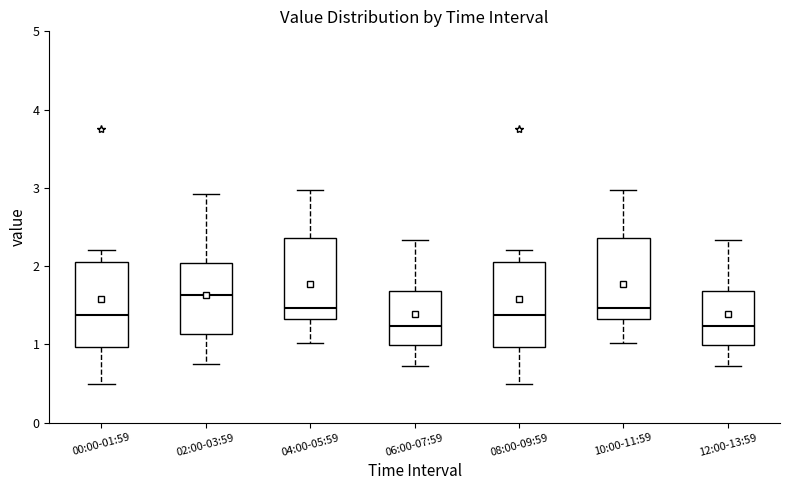

Reading left to right, read every box against the y-axis: the position of its median line, the range the box covers, and the ends of its whiskers. The values are not printed on the chart, so give them approximately, as read against the axis.

00:00-01:59: median 1.4, box 1.0 to 2.1, whiskers 0.5 to 2.2
02:00-03:59: median 1.6, box 1.1 to 2.0, whiskers 0.8 to 2.9
04:00-05:59: median 1.5, box 1.3 to 2.4, whiskers 1.0 to 3.0
06:00-07:59: median 1.2, box 1.0 to 1.7, whiskers 0.7 to 2.3
08:00-09:59: median 1.4, box 1.0 to 2.1, whiskers 0.5 to 2.2
10:00-11:59: median 1.5, box 1.3 to 2.4, whiskers 1.0 to 3.0
12:00-13:59: median 1.2, box 1.0 to 1.7, whiskers 0.7 to 2.3